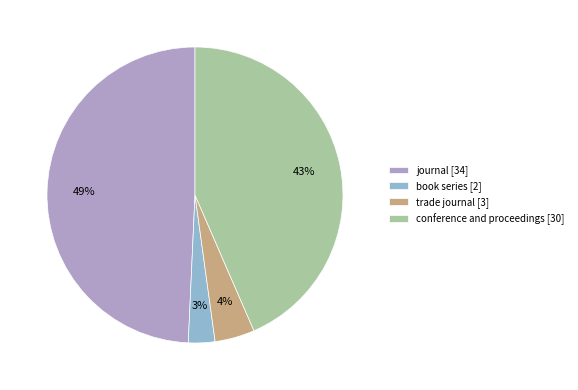

To the nearest percent, what percentage of the pie is journal?

49%